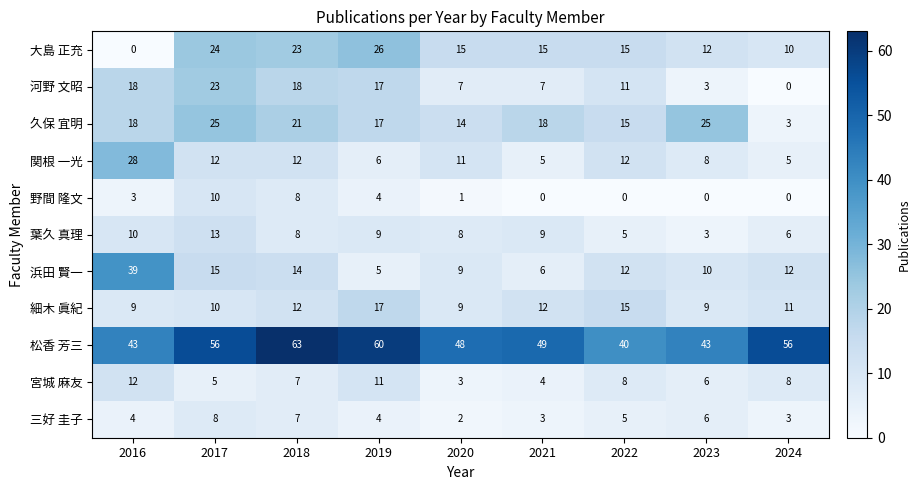

The 大島 正充 series shows 16 at 2019. True or false?

False